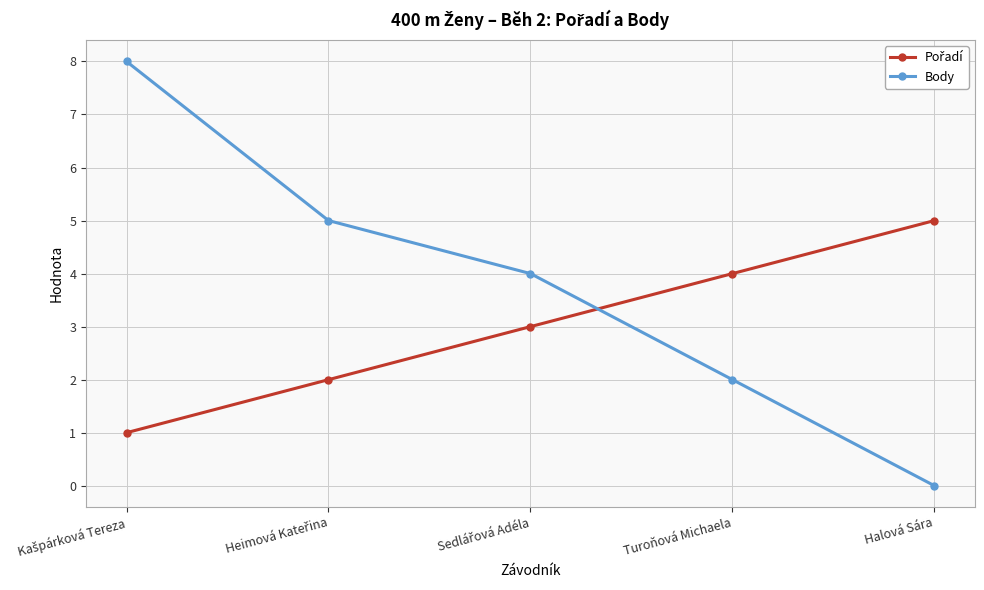

Which series has the widest spread of values?

Body